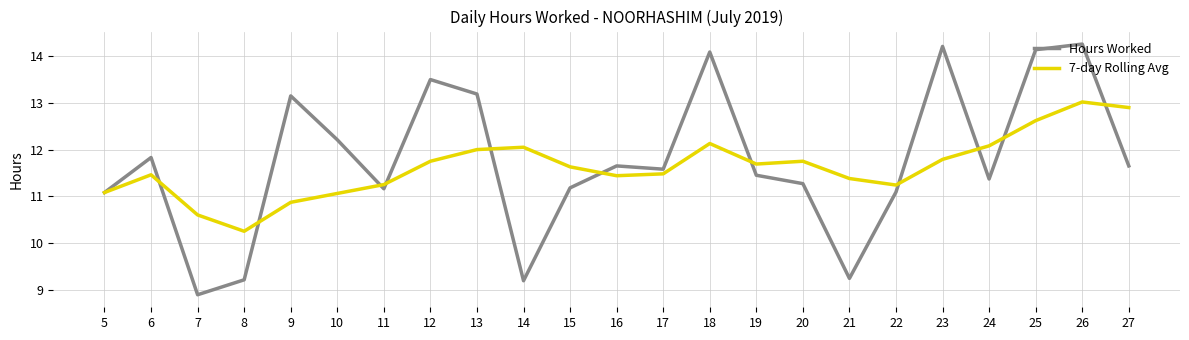

What is the approximate value of Hours Worked at 6?

11.8